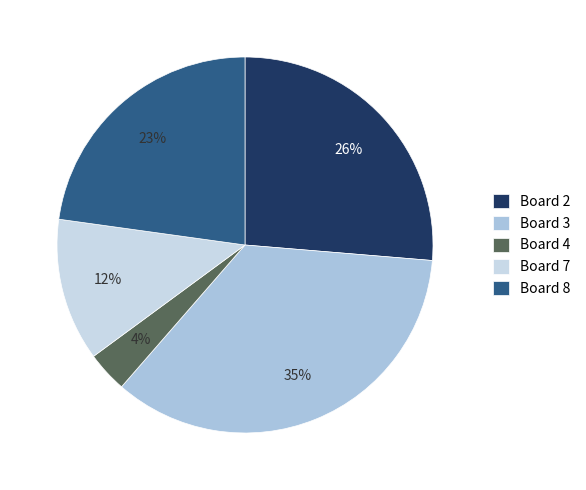

How many segments does this pie chart have?

5